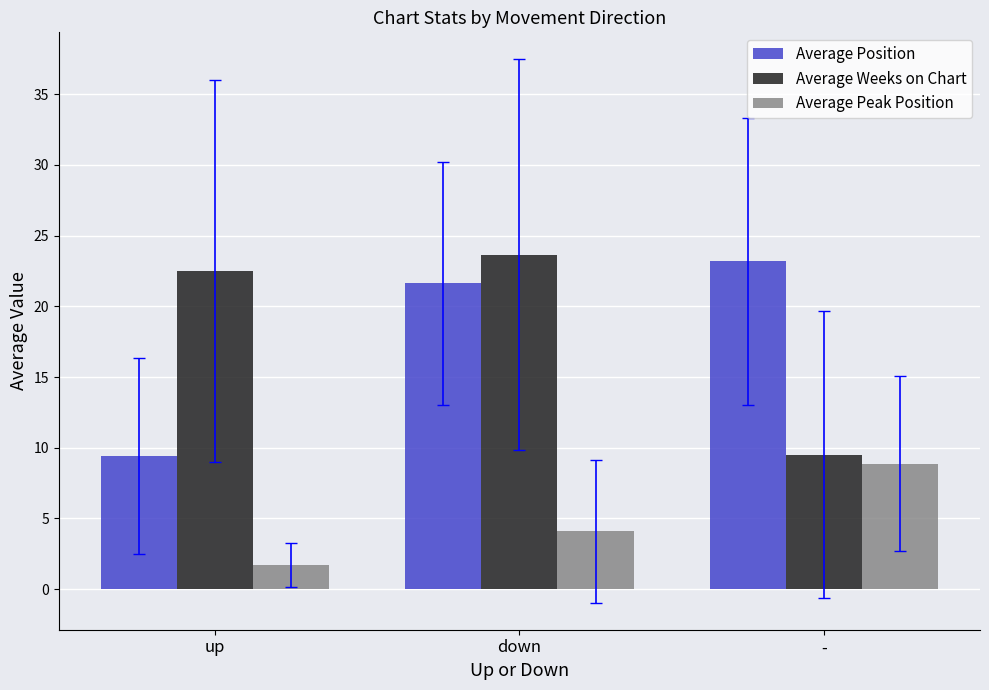

Is the value of Average Weeks on Chart at down greater than the value of Average Peak Position at down?

Yes